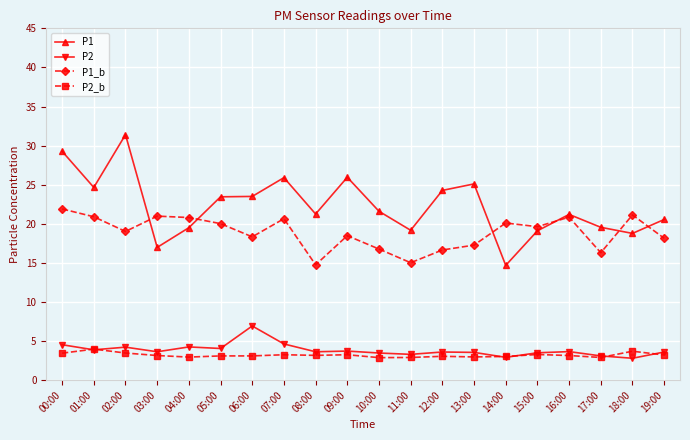

What is the label of the 8th point from the right?

12:00